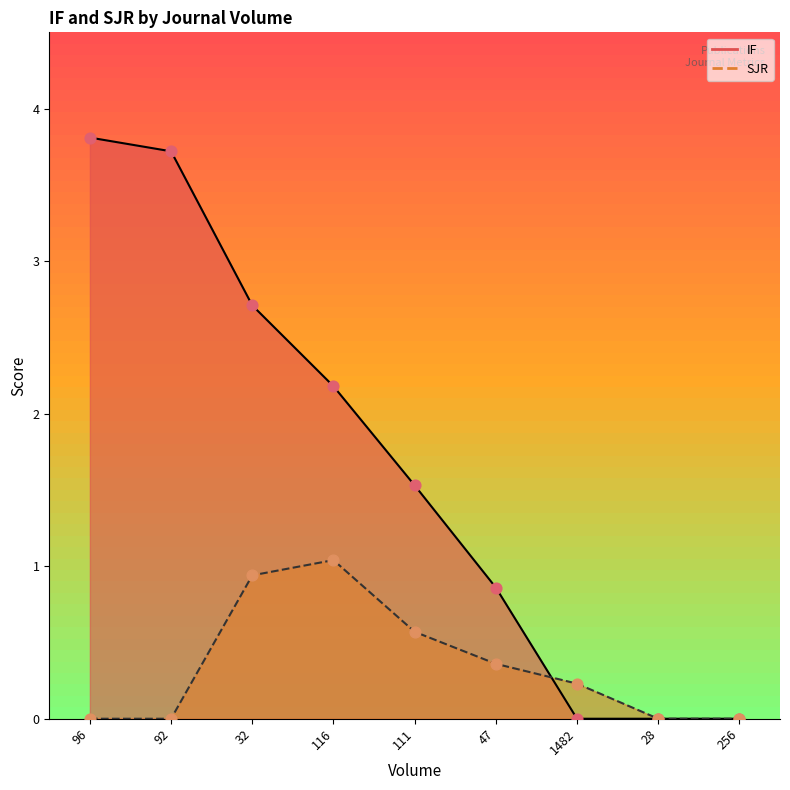

Is the value of IF at 116 greater than the value of SJR at 116?

Yes